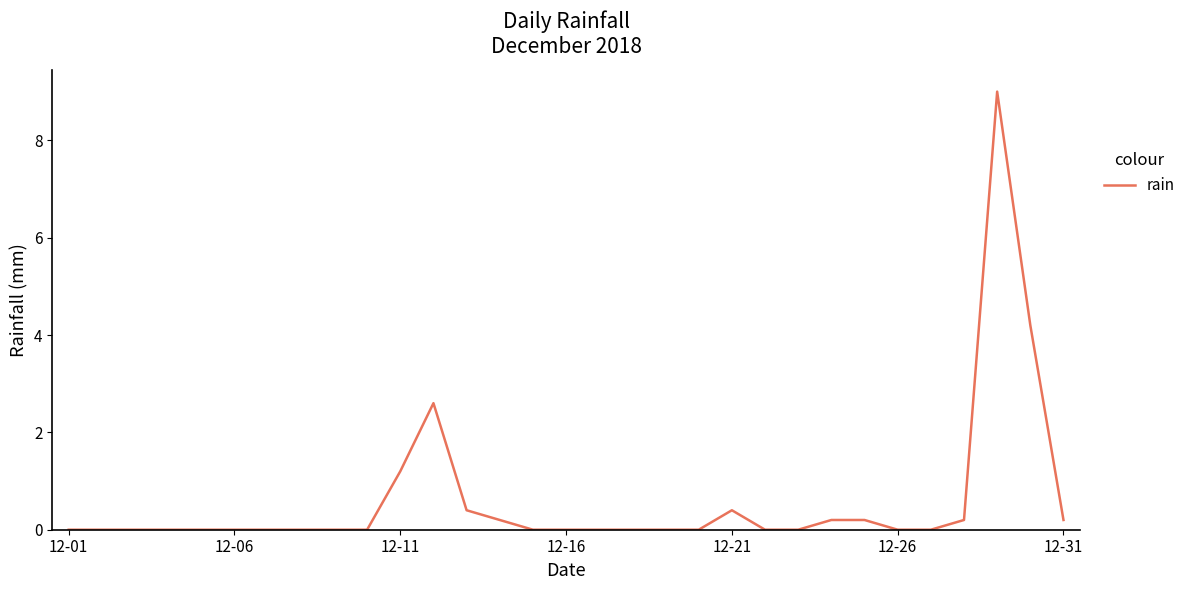

What is the greatest value displayed?

9.0